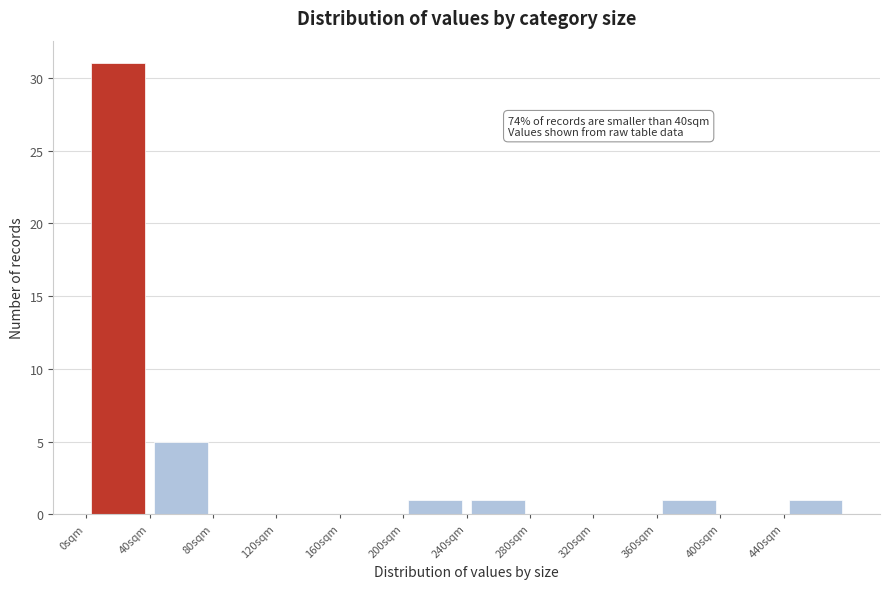

Which range on the x-axis has the tallest bar?

0 to 40